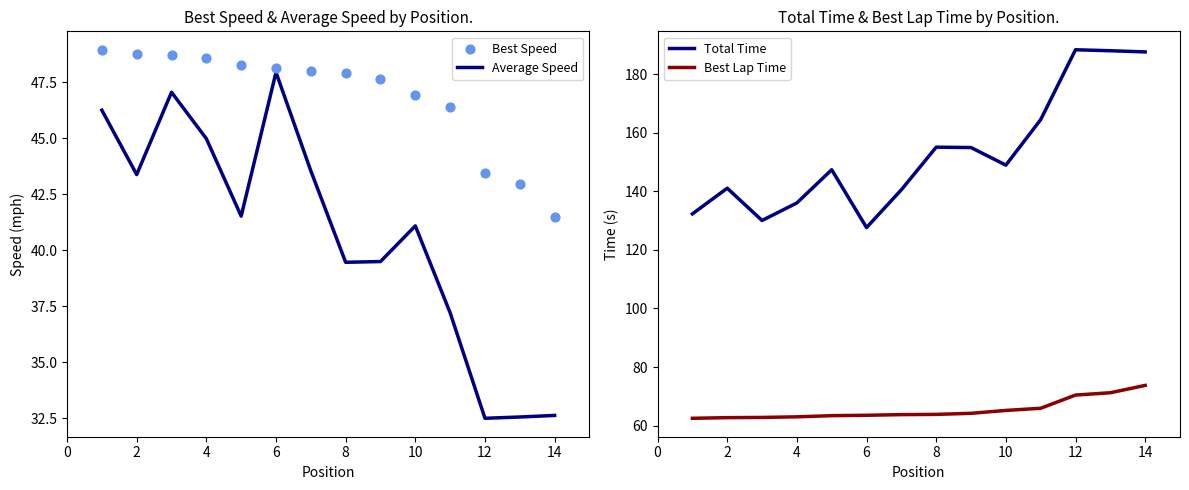

True or false: Average Speed has a value of 32.6 at 14.

True